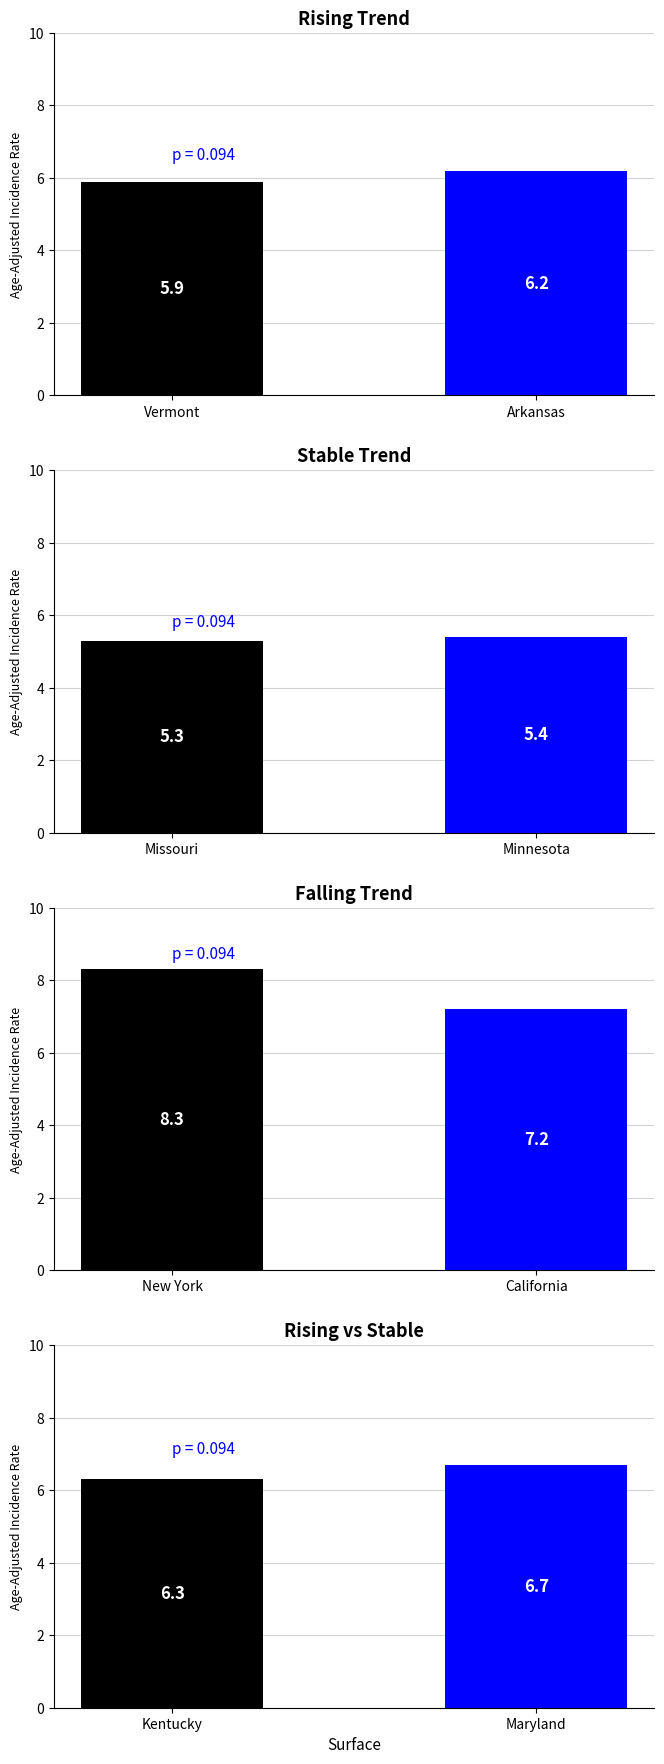

Rank the series by their maximum value, from lowest to highest.

Missouri vs Minnesota, Vermont vs Arkansas, Kentucky vs Maryland, New York vs California